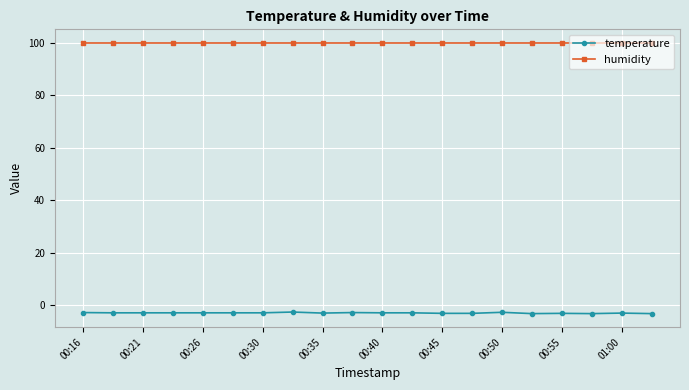

What is the value of the humidity point at the 2nd from the left?

99.9